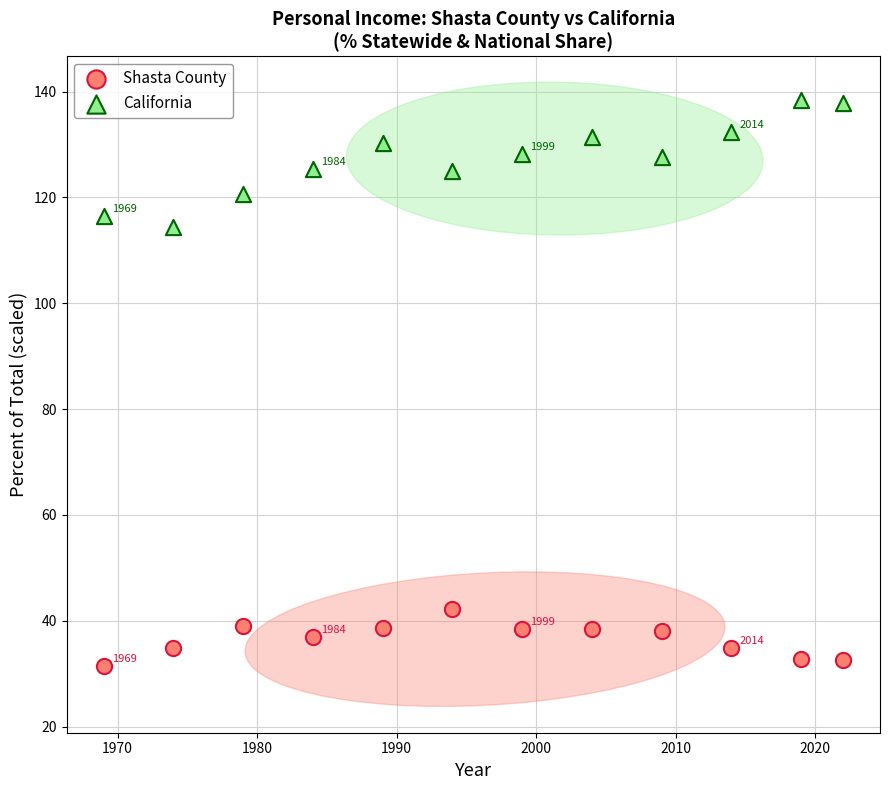

Across all data points, what is the range of Y values (max minus min)?

106.9